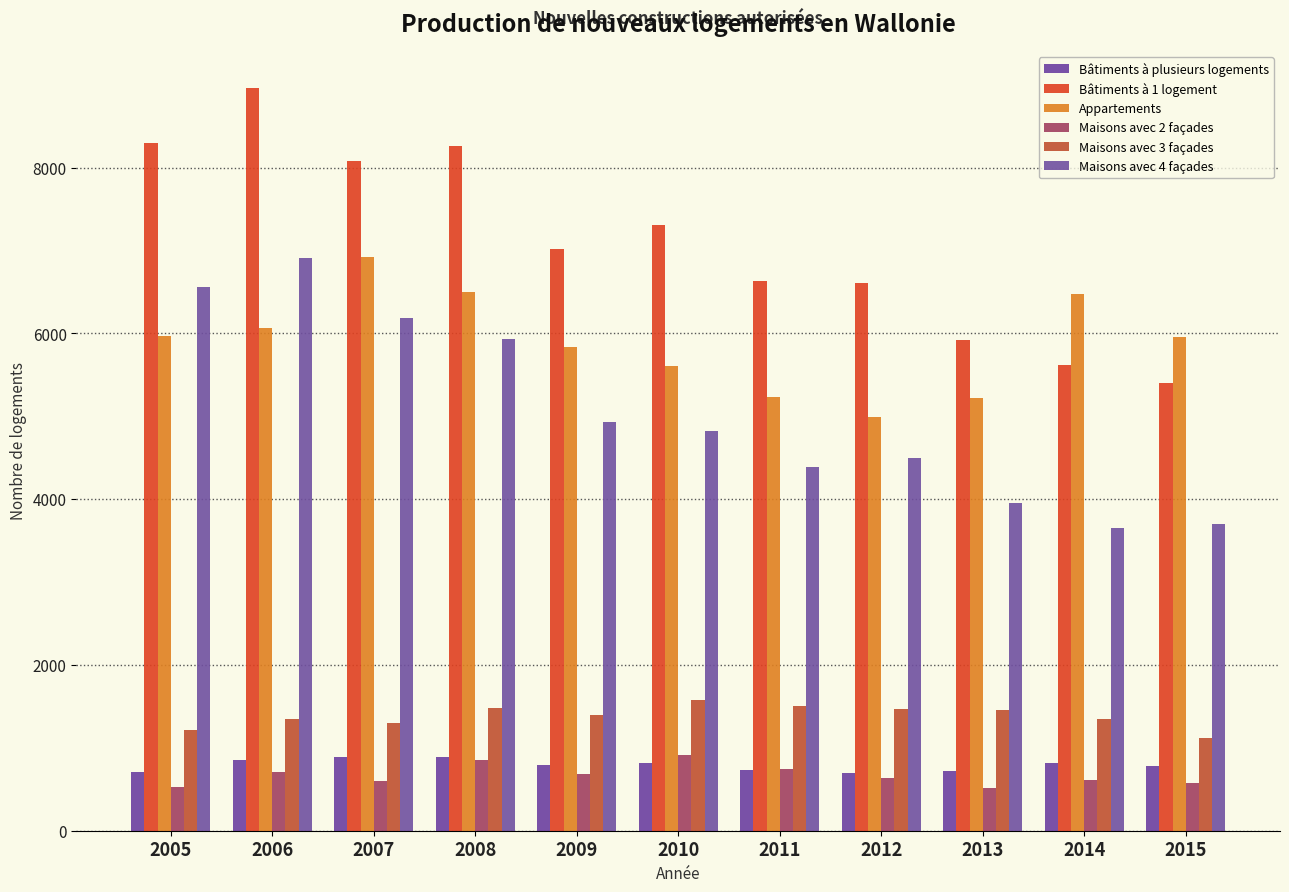

Rank the categories by Maisons avec 4 façades value from highest to lowest.

2006, 2005, 2007, 2008, 2009, 2010, 2012, 2011, 2013, 2015, 2014